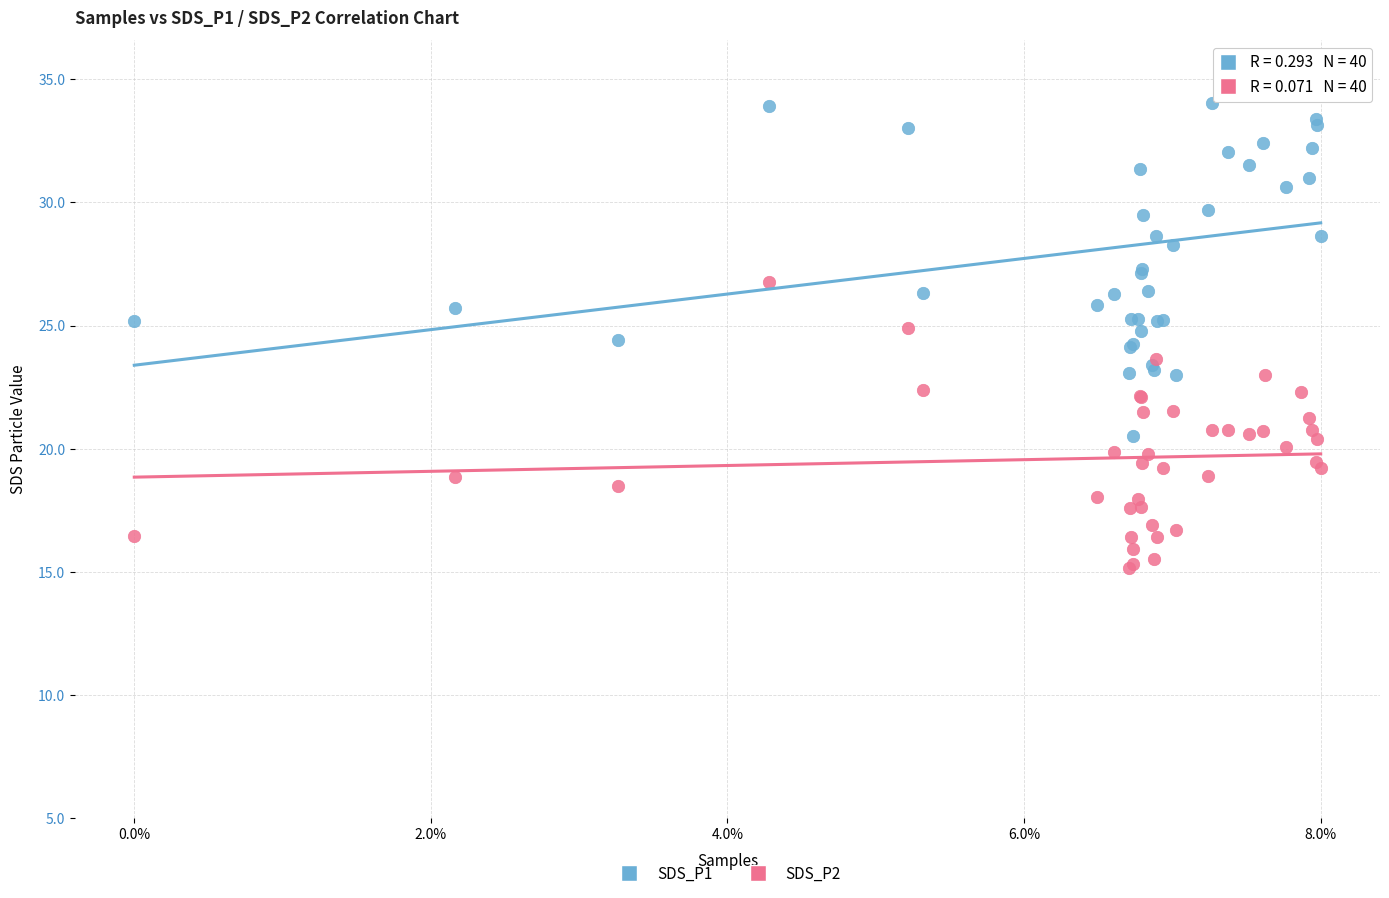

Which series has the widest spread of Y values?

SDS_P1